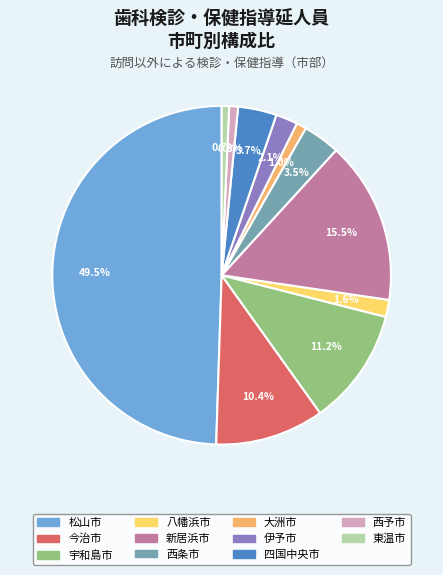

Which slice is the largest?

松山市